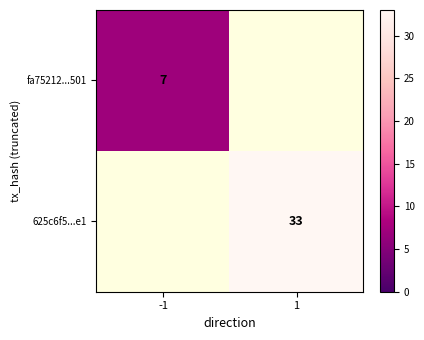

True or false: 625c6f5...e1 has a value of 33 at 1.

True